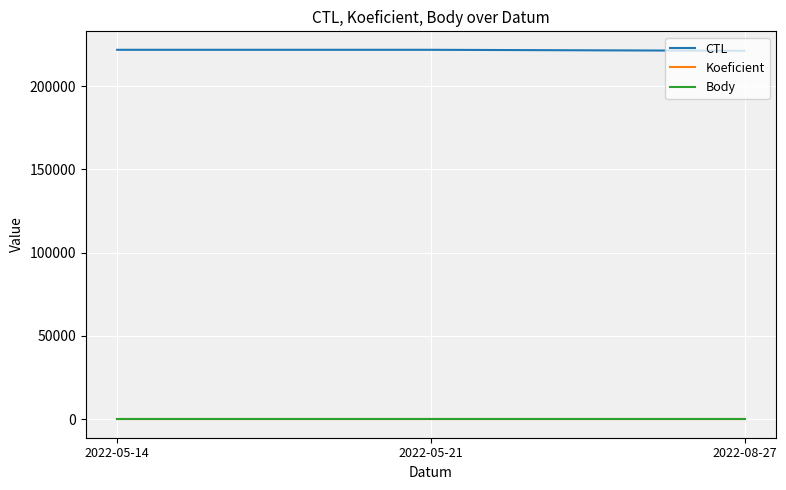

How many lines are shown in the chart?

3